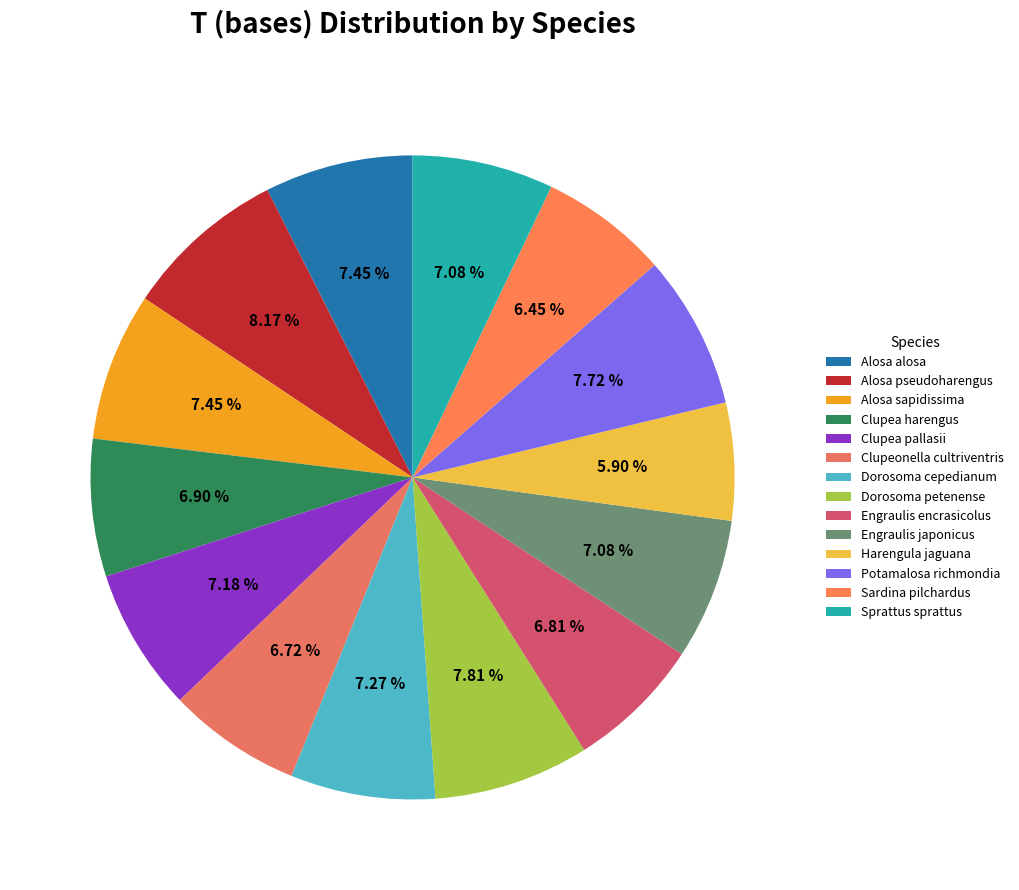

Rank the categories by value from highest to lowest.

Alosa pseudoharengus, Dorosoma petenense, Potamalosa richmondia, Alosa alosa, Alosa sapidissima, Dorosoma cepedianum, Clupea pallasii, Engraulis japonicus, Sprattus sprattus, Clupea harengus, Engraulis encrasicolus, Clupeonella cultriventris, Sardina pilchardus, Harengula jaguana